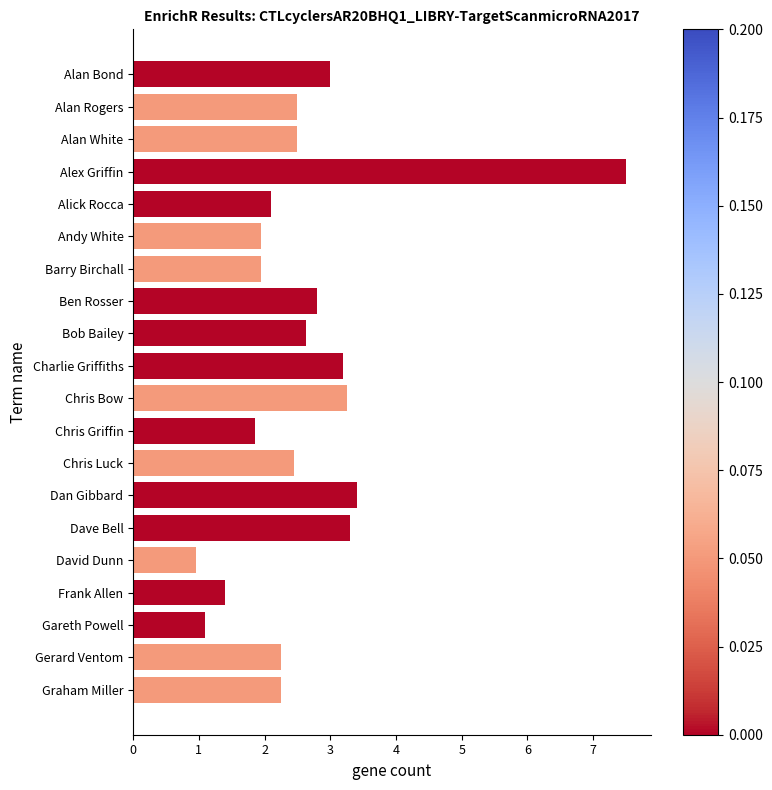

Does the chart contain stacked bars?

No